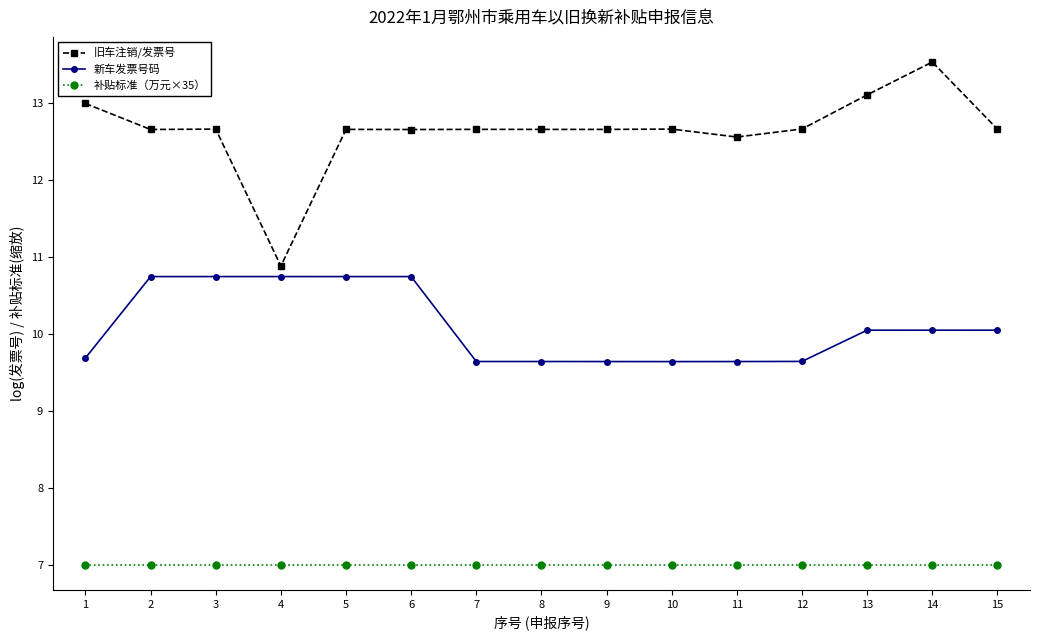

Does the chart have visible grid lines?

No